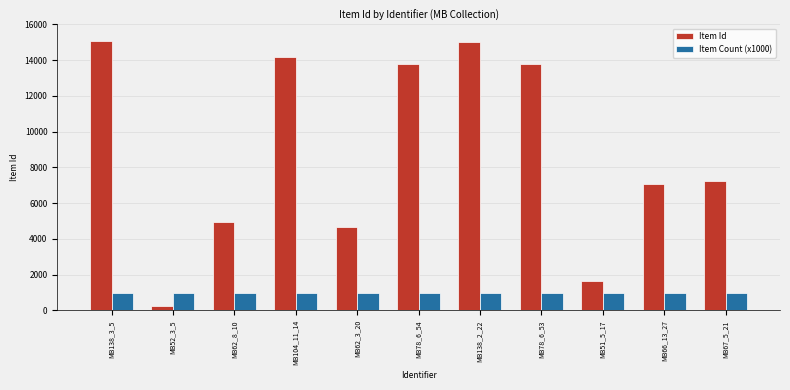

What position from the right is MB104_11_14?

8